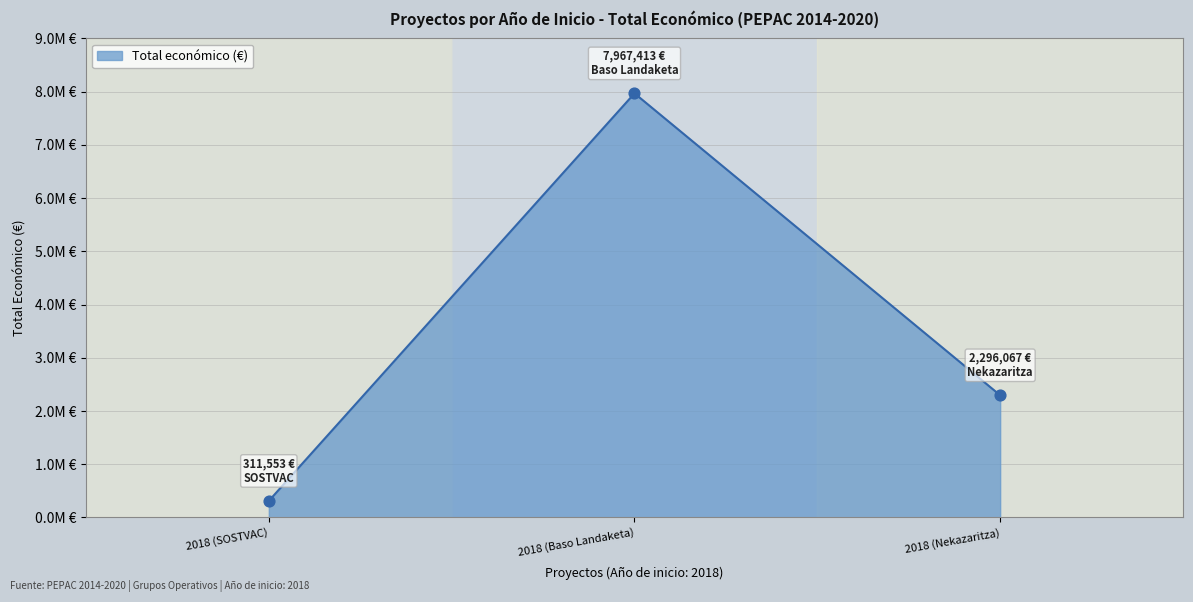

What is the change in value from 2018 (SOSTVAC) to 2018 (Baso Landaketa)?

+7655860